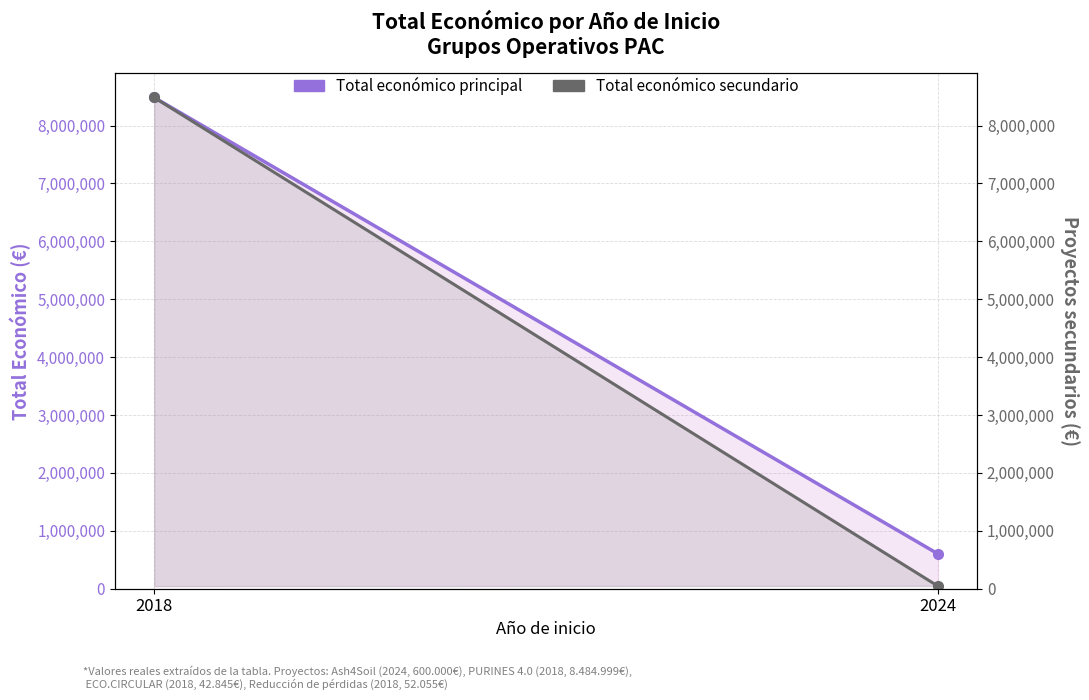

Is it true that Total económico secundario equals 3810701 at 2018?

False